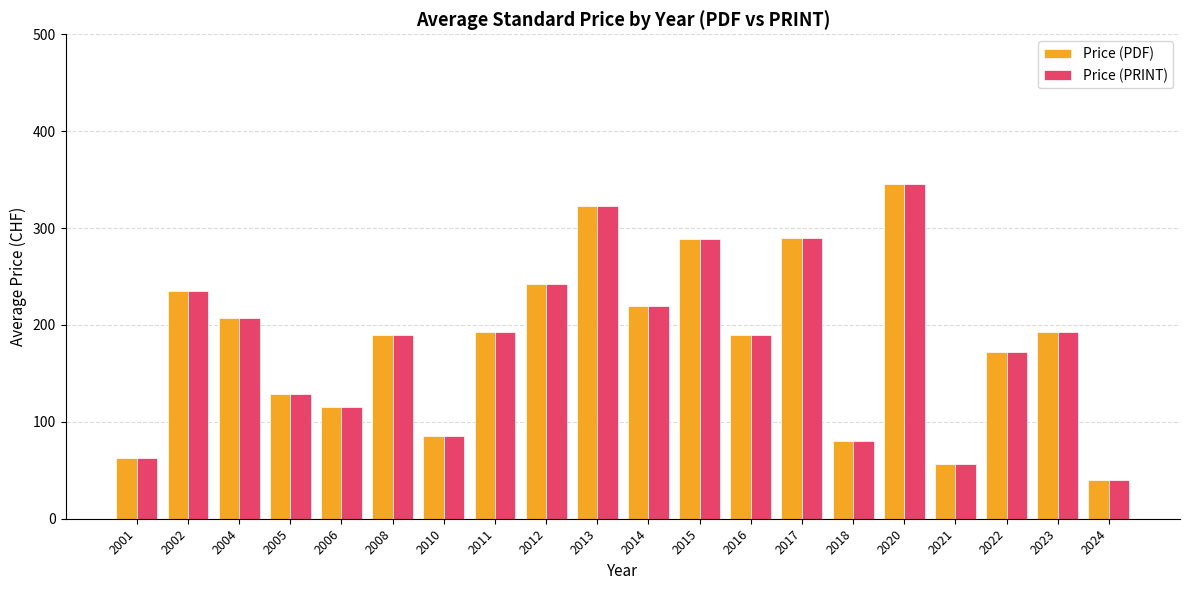

How many categories are shown in the chart?

20